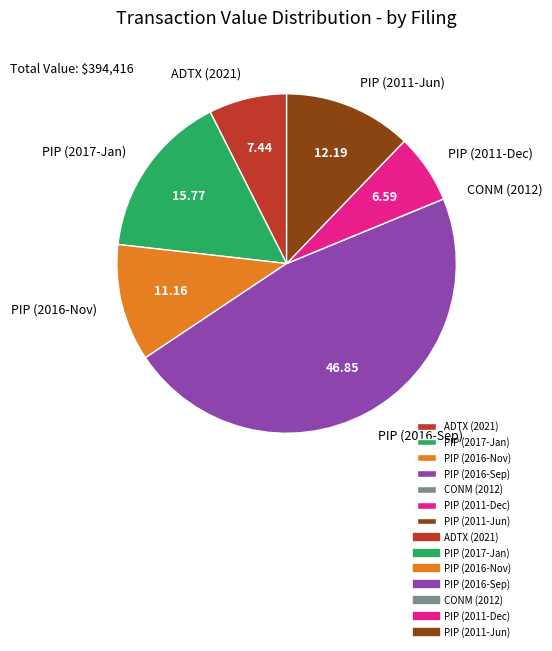

Is PIP (2011-Dec) the majority of the pie?

No